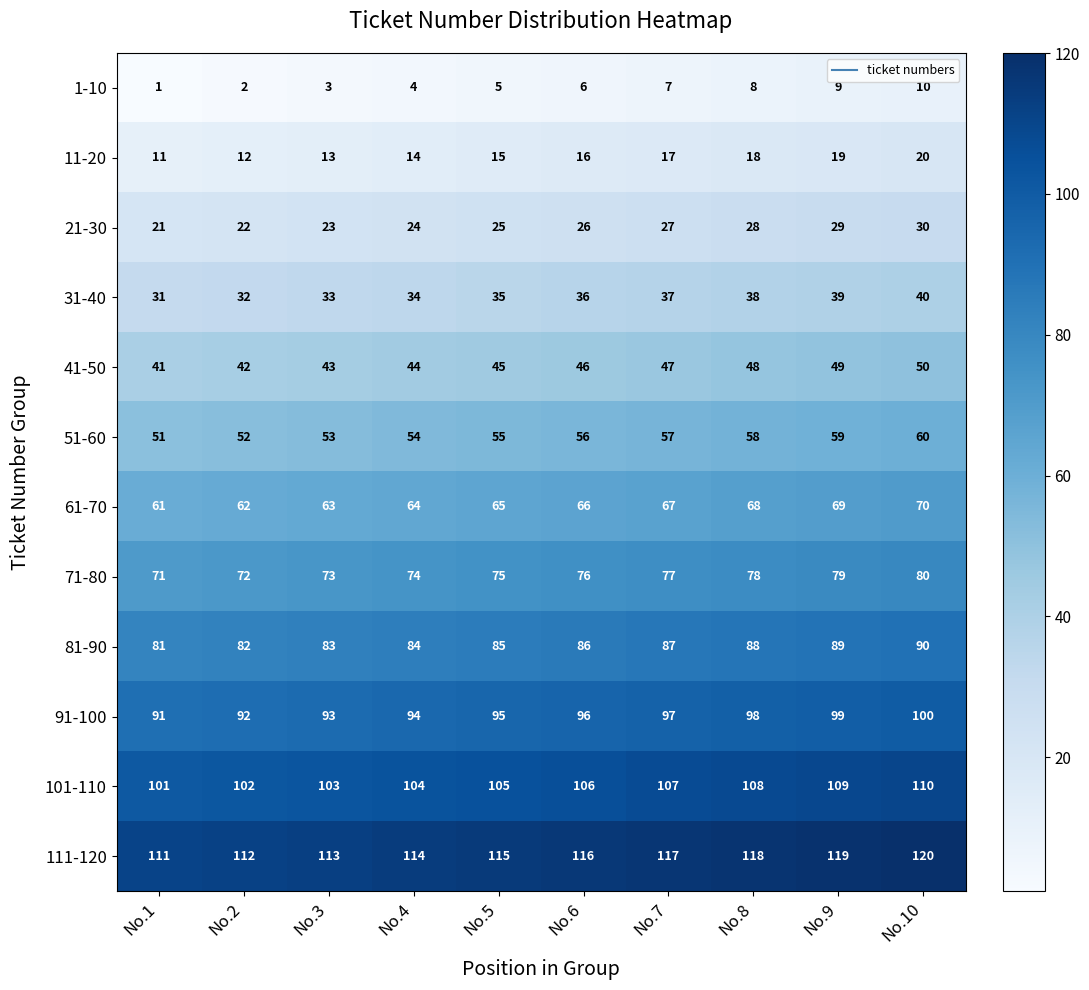

How many categories are shown in the chart?

10